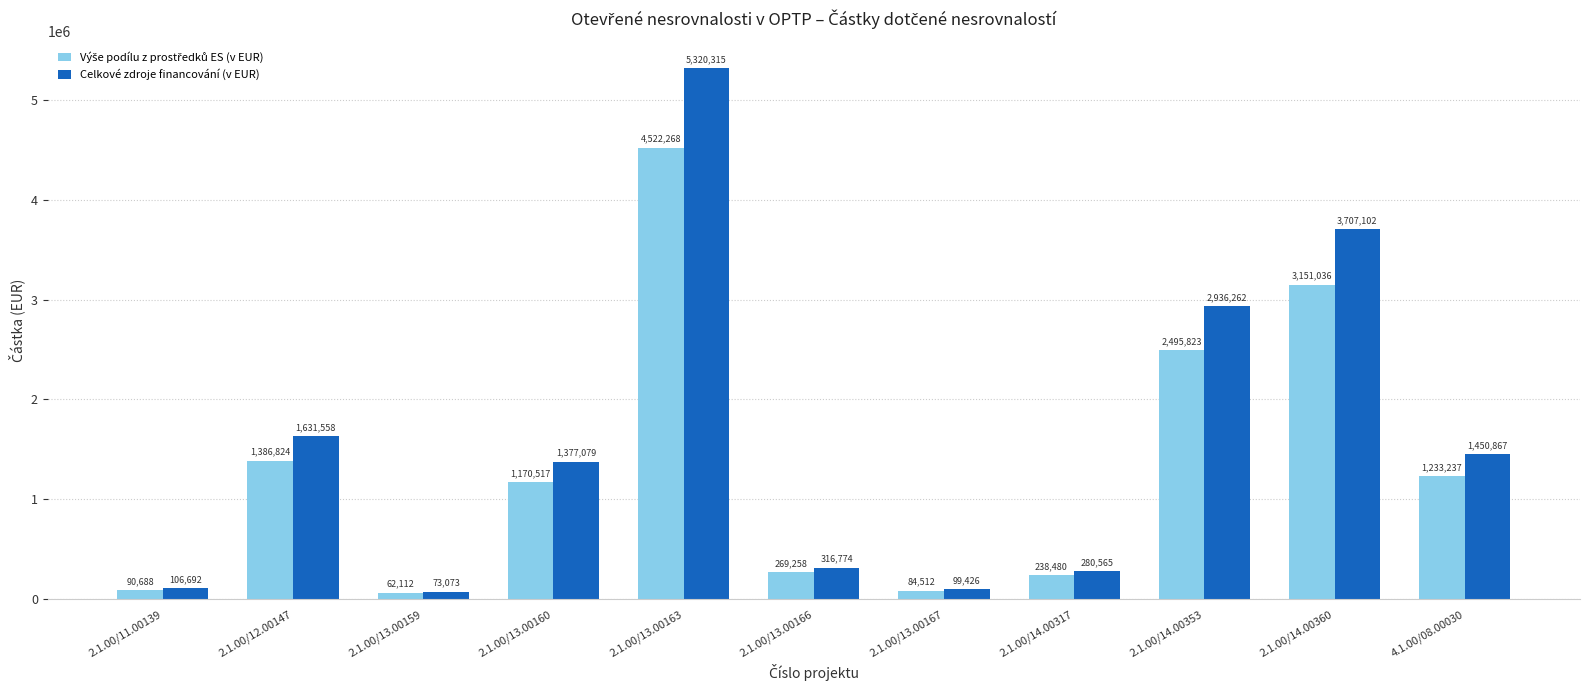

The Celkové zdroje financování (v EUR) series shows 8034803.1 at 2.1.00/13.00163. True or false?

False